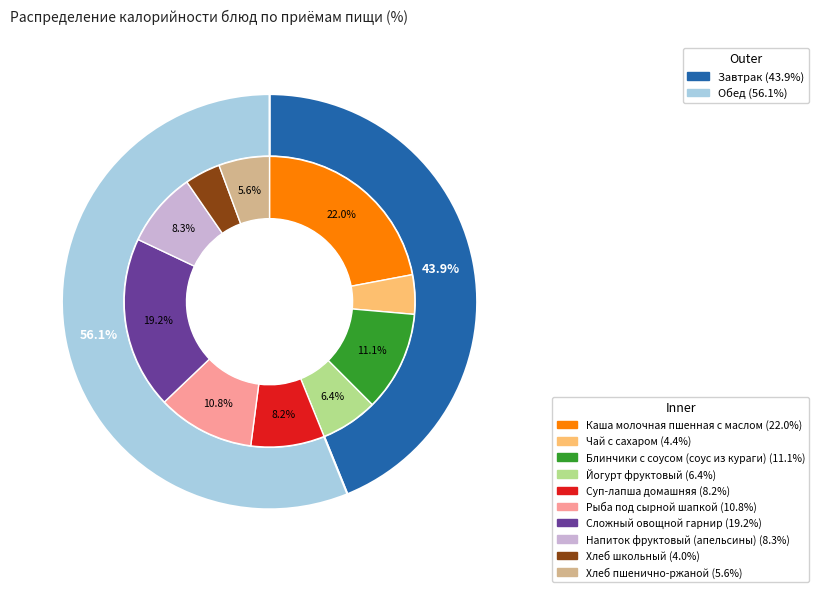

Which has a higher value, Хлеб школьный or Хлеб пшенично-ржаной?

Хлеб пшенично-ржаной